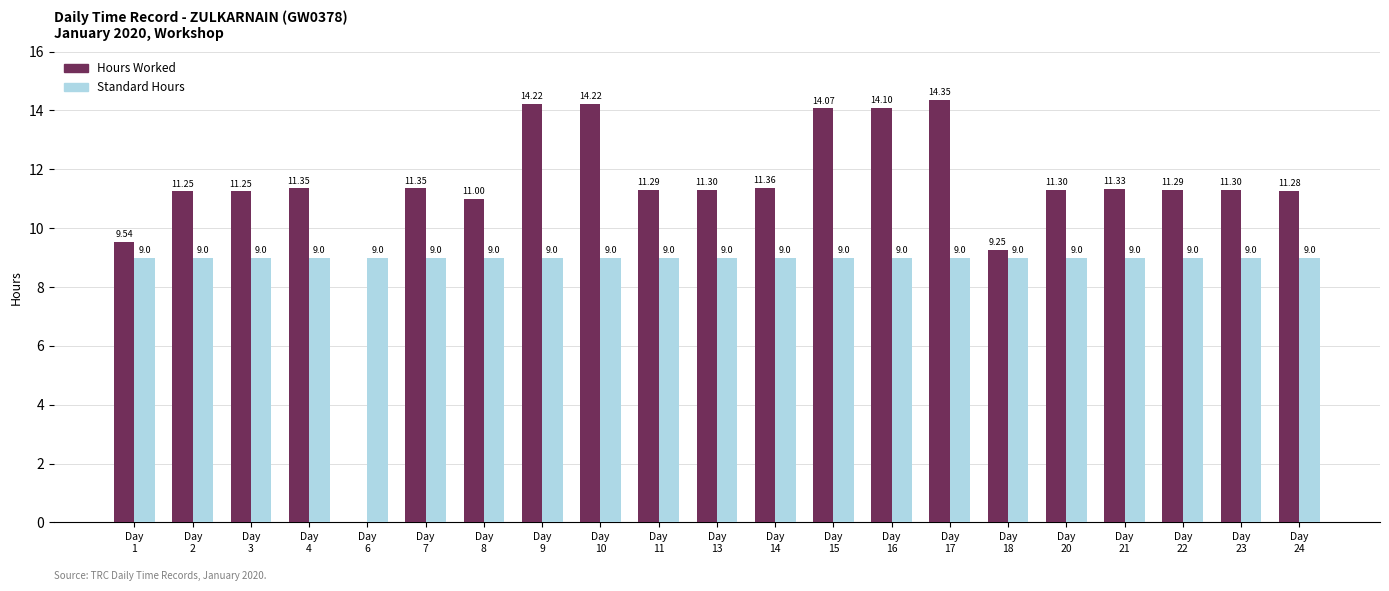

Which series has the largest total across all categories?

Hours Worked